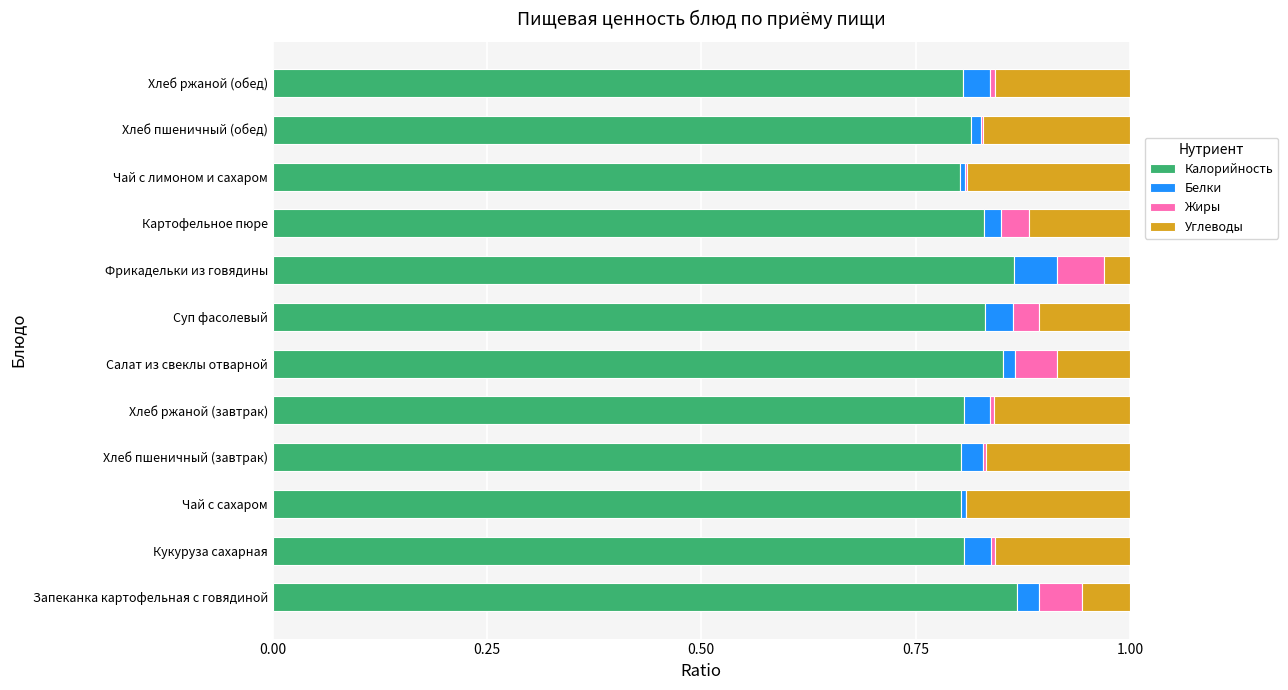

What is the sum of all Калорийность values?

9.9